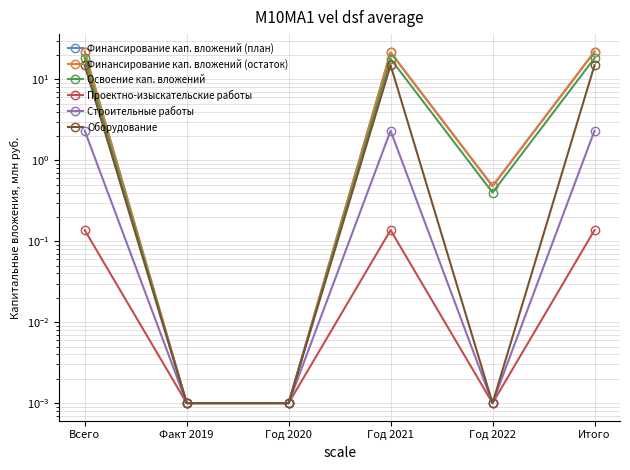

True or false: Финансирование кап. вложений (остаток) and Проектно-изыскательские работы cross at least once.

False